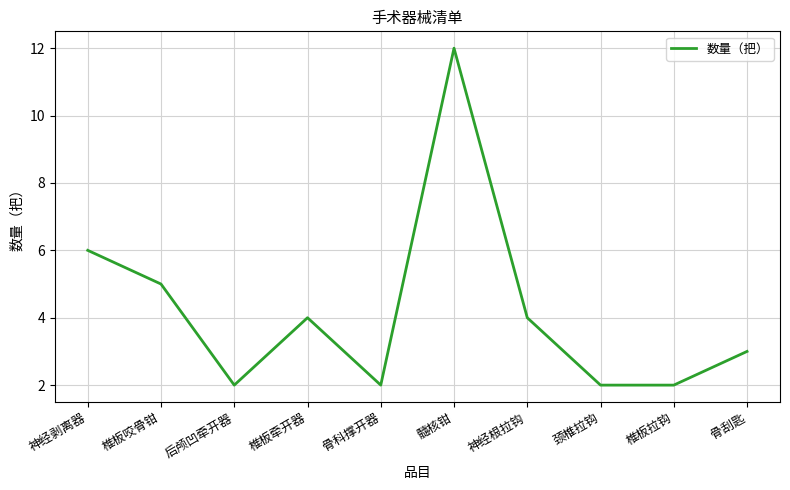

What position from the right is 后颅凹牵开器?

8